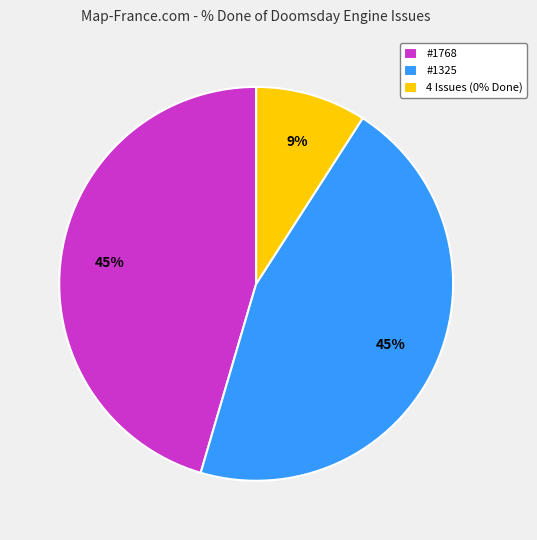

Combined, do #1768 and #1325 account for over 50%?

Yes